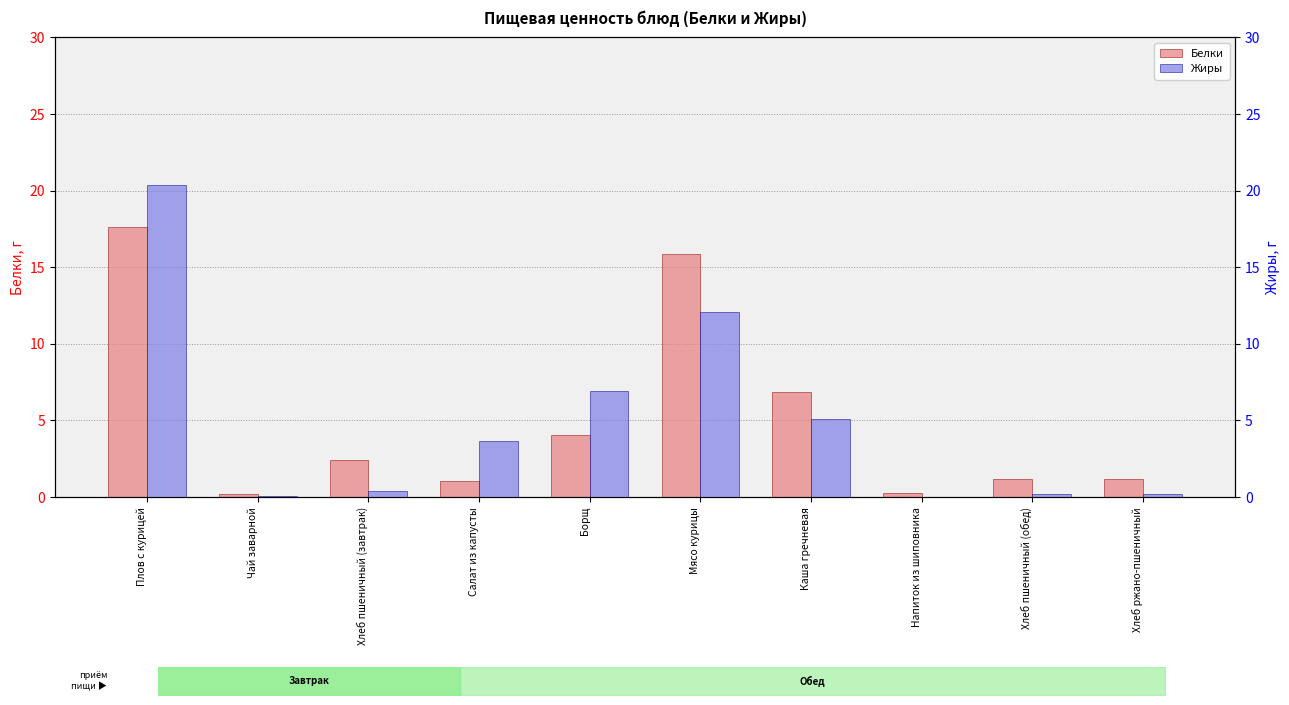

True or false: Белки has a value of 1.2 at Хлеб пшеничный (обед).

True